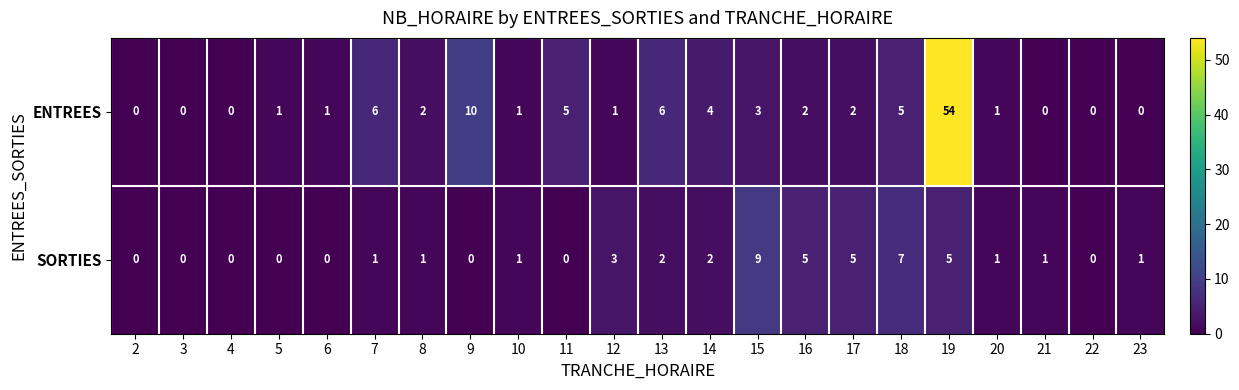

Where is ENTREES nearest to the value 27?

9